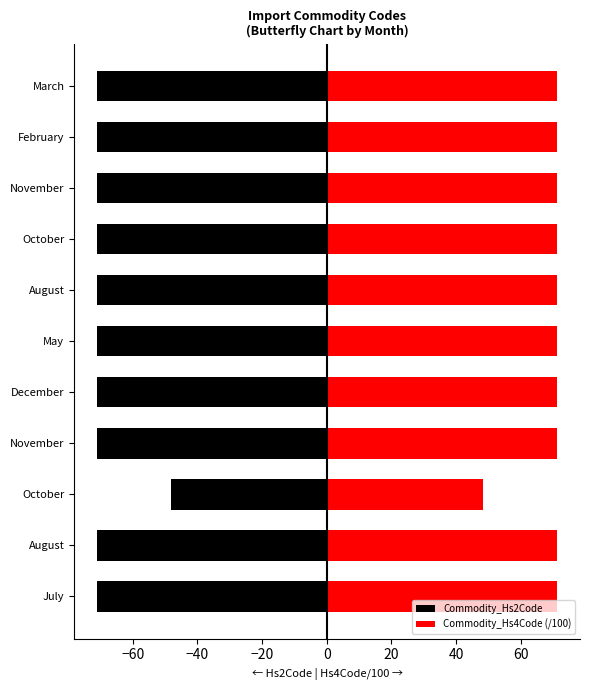

The Commodity_Hs2Code series shows -48.0 at October. True or false?

True